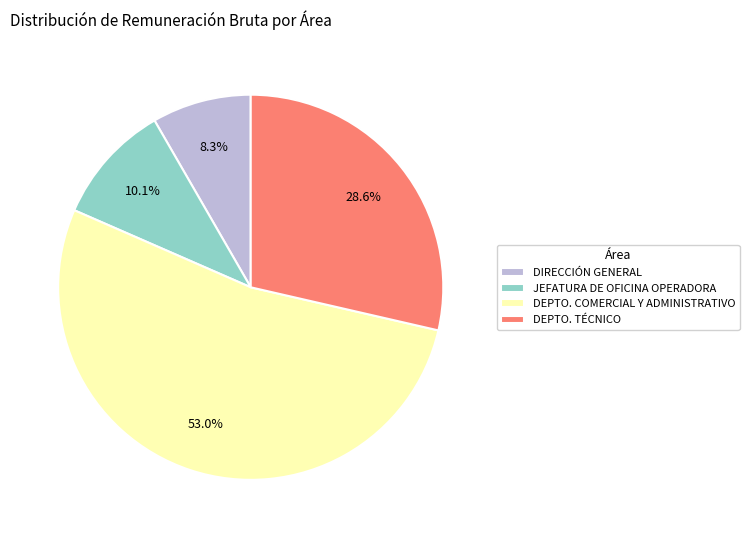

Rank the categories by value from highest to lowest.

DEPTO. COMERCIAL Y ADMINISTRATIVO, DEPTO. TÉCNICO, JEFATURA DE OFICINA OPERADORA, DIRECCIÓN GENERAL